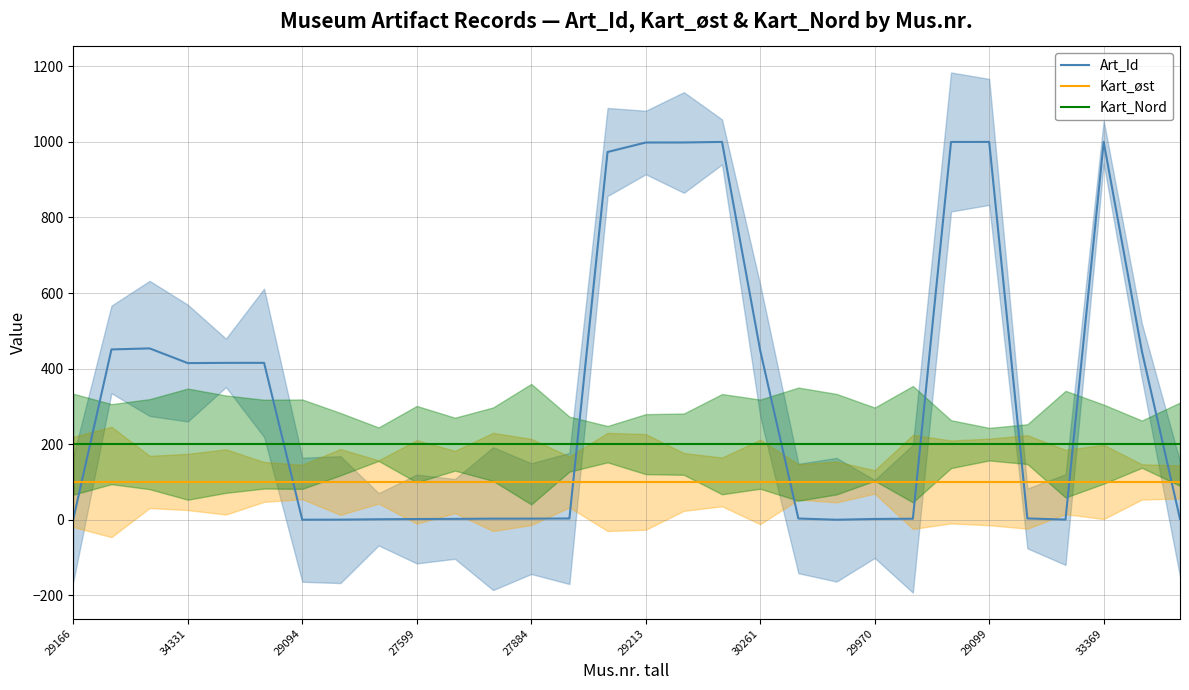

Is this an area chart (filled region under the line)?

No